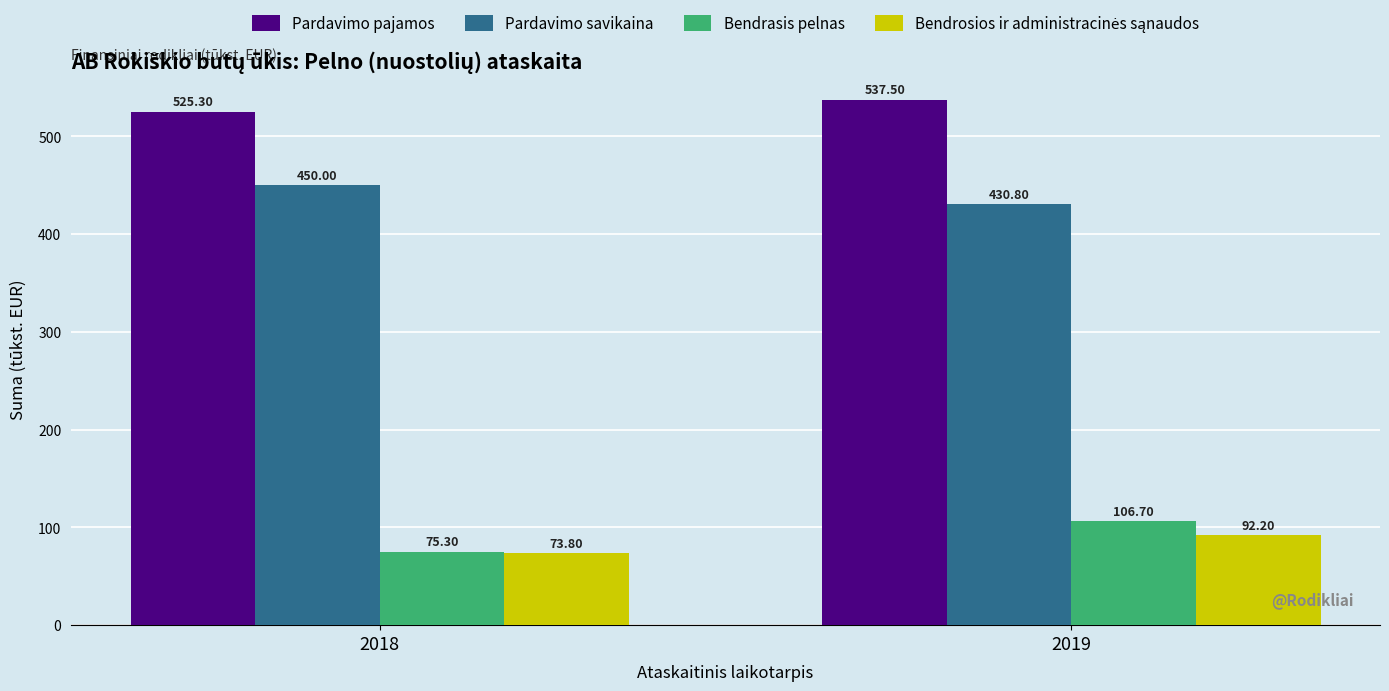

Count the number of data series in this chart.

4